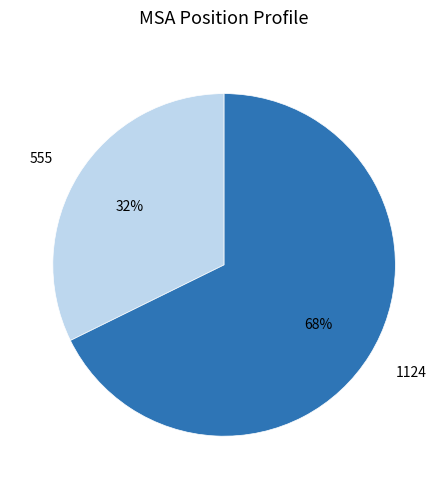

Is it true that 1124 is 77% of the pie?

False